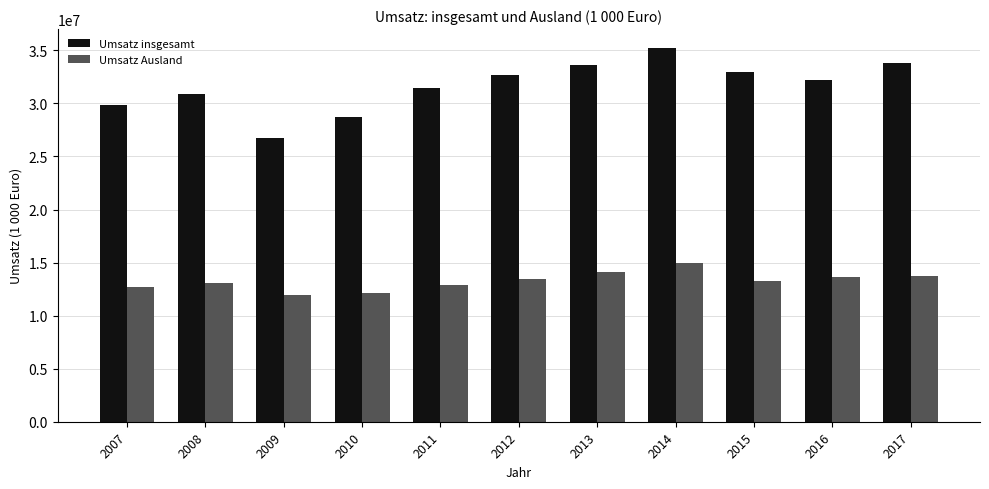

Read the Umsatz insgesamt value at 2017.

33829430.2